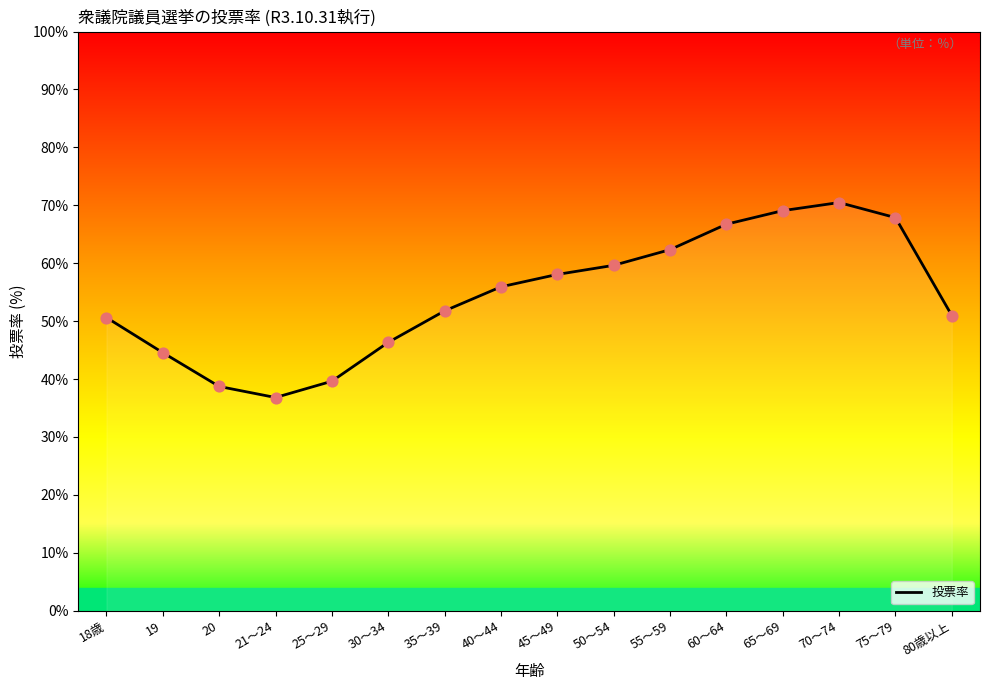

What is the change in value from 20 to 50～54?

+20.9